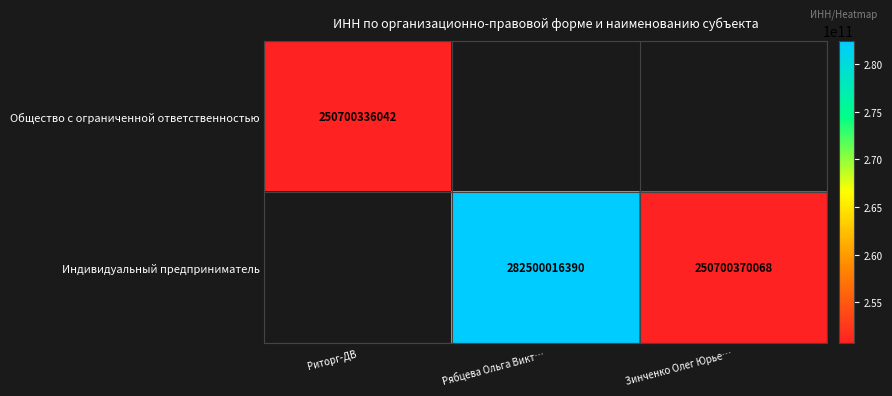

At how many categories does at least one series exceed 265083339657?

1